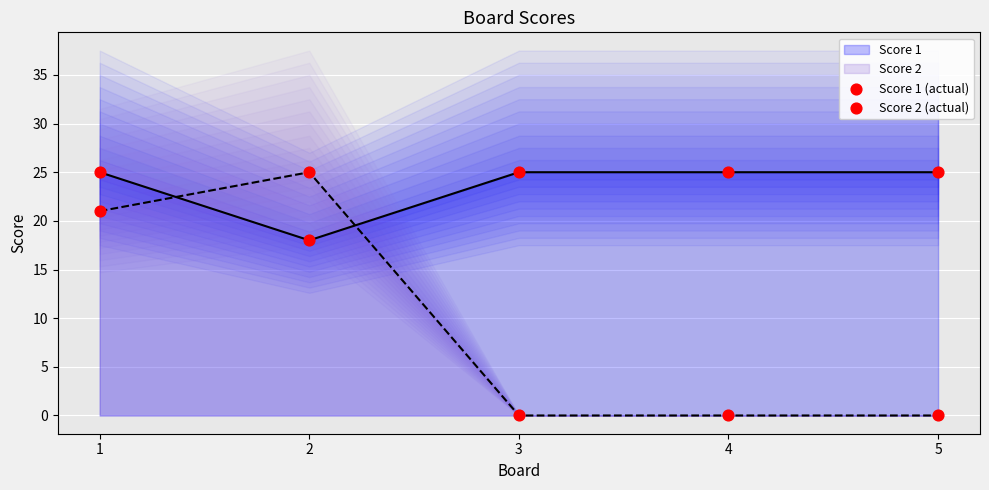

Is the value of Score 1 (actual) at 4 greater than the value of Score 2 (actual) at 2?

No